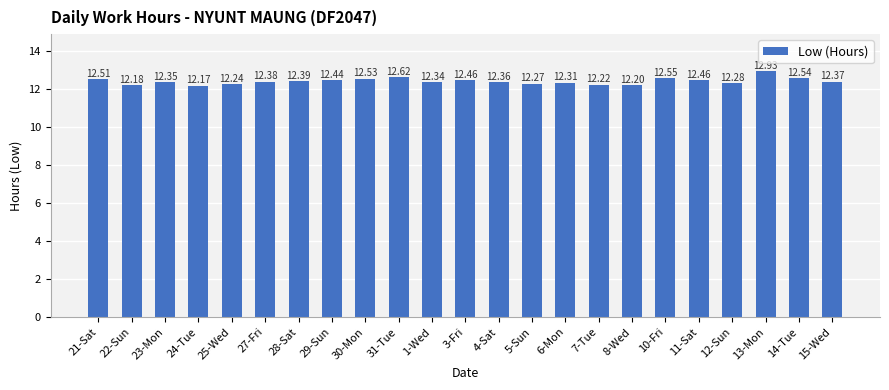

Is it true that the value at 23-Mon is 7.2?

False